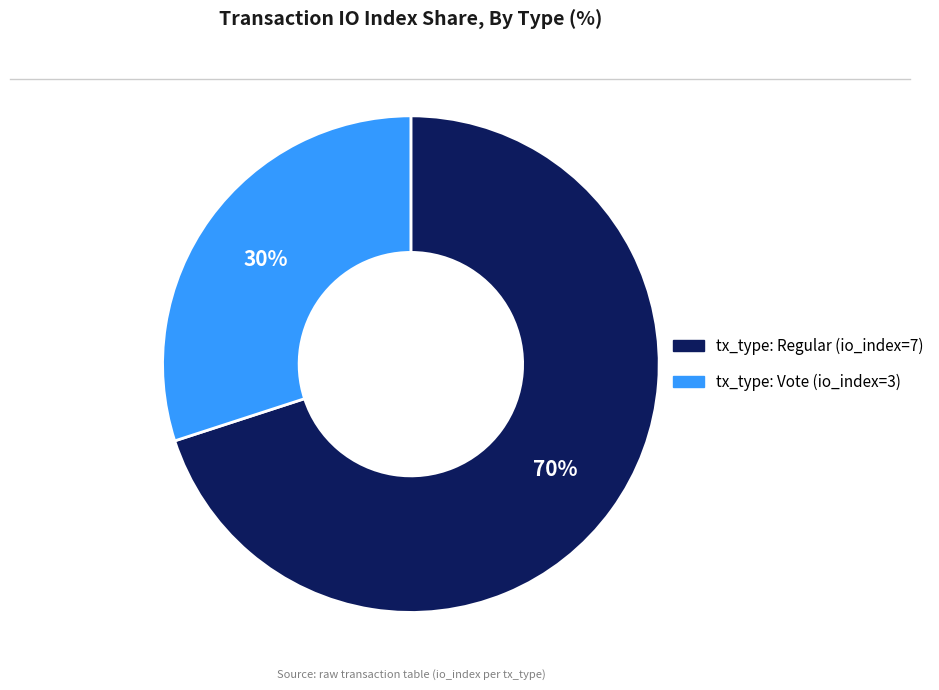

Combined, do tx_type: Vote (io_index=3) and tx_type: Regular (io_index=7) account for over 50%?

Yes